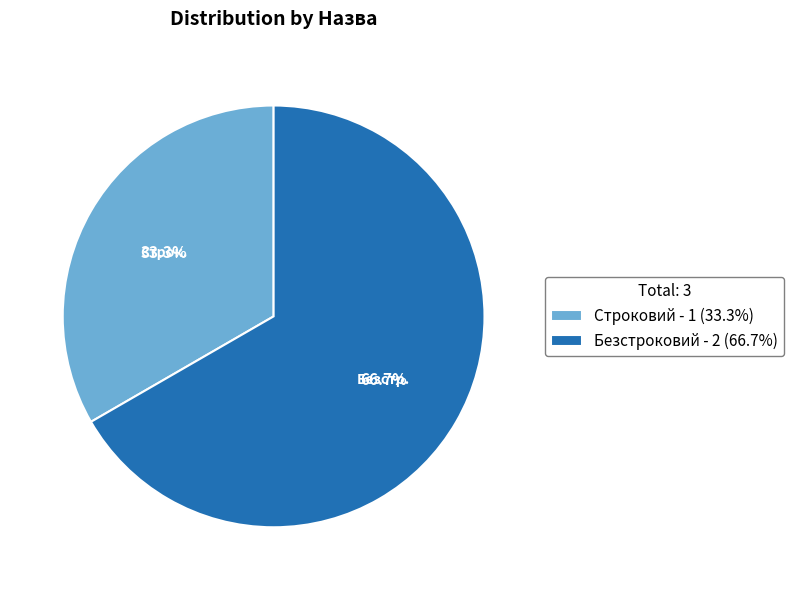

Rank the categories by value from highest to lowest.

Безстроковий, Строковий